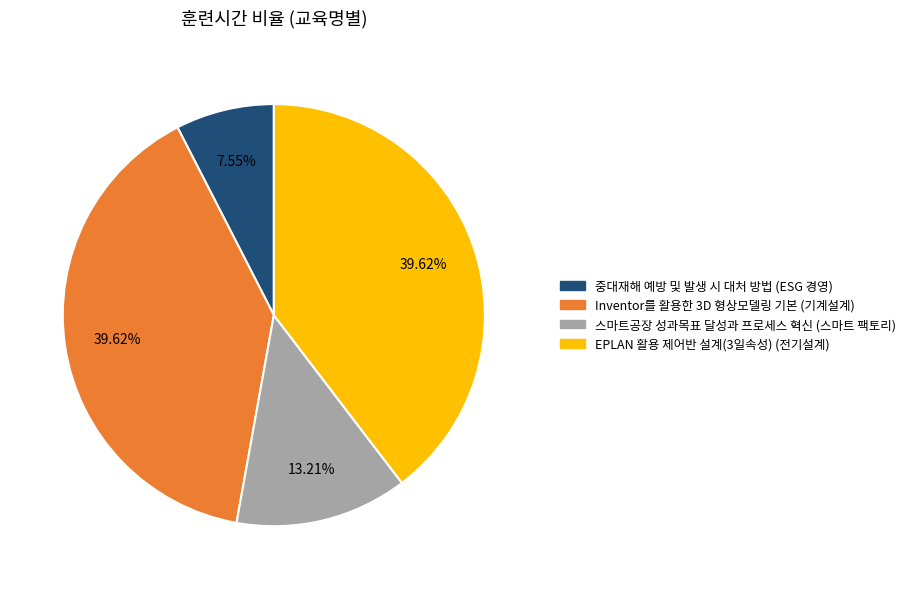

What is the ratio of the value at 스마트공장 성과목표 달성과 프로세스 혁신 (스마트 팩토리) to the value at Inventor를 활용한 3D 형상모델링 기본 (기계설계)?

0.3